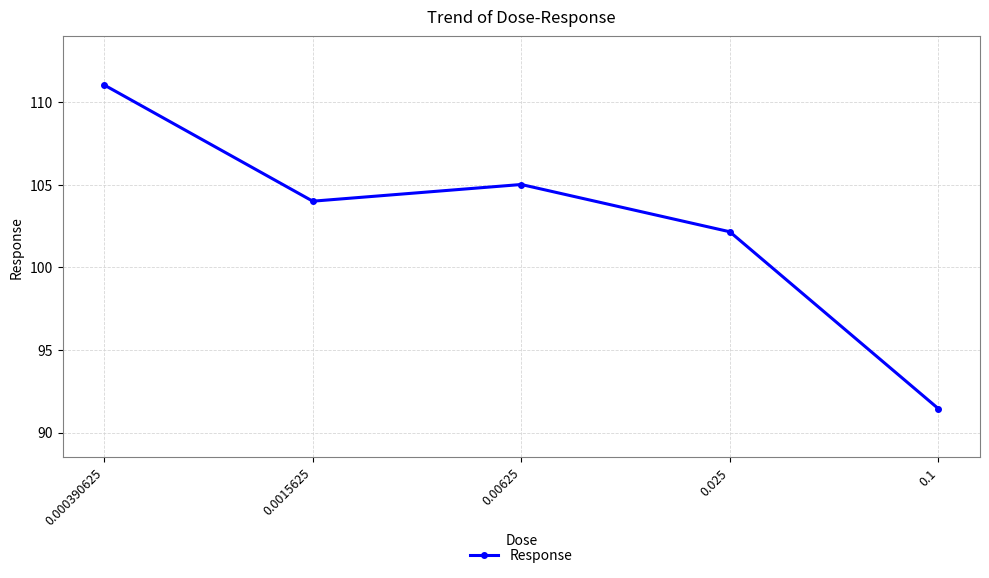

Does the chart display data point markers on the line(s)?

Yes